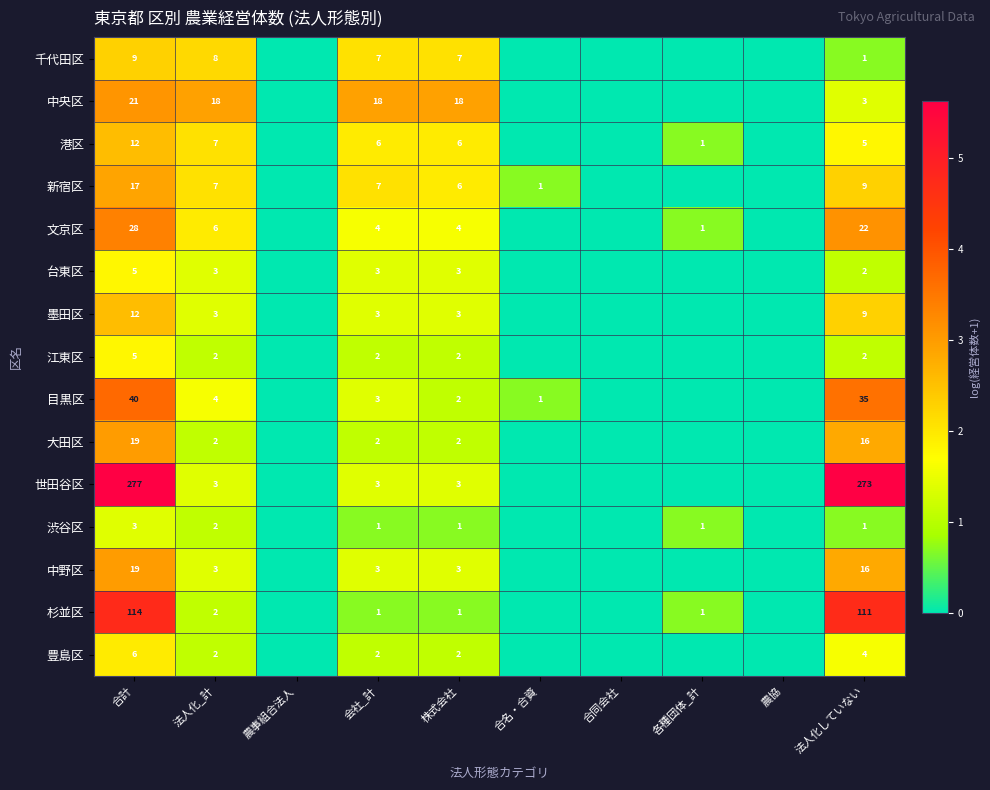

How many series are shown in this chart?

15